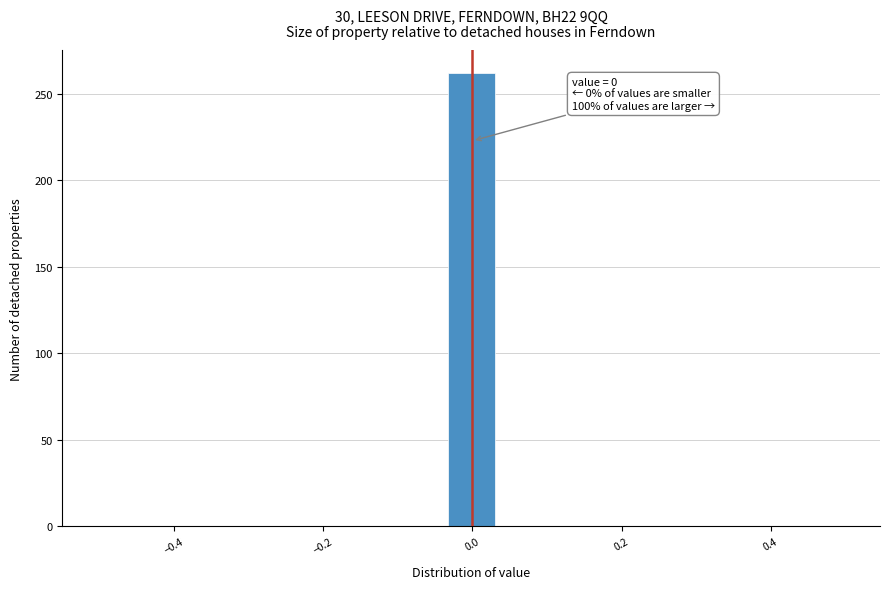

Around what value on the x-axis is the tallest bar? Give the approximate position of its centre, as read against the axis.

0.00